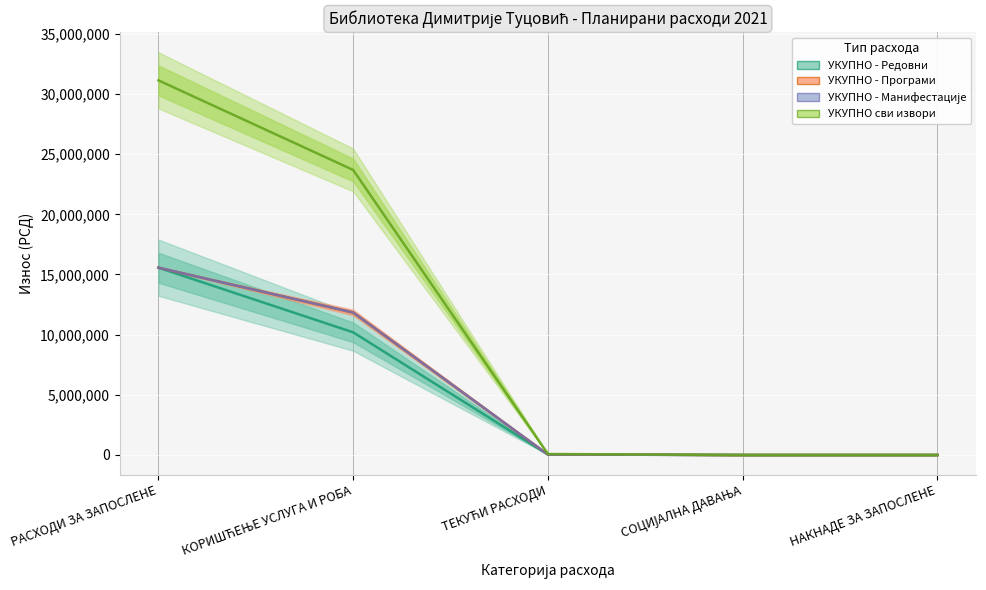

True or false: УКУПНО - Програми and УКУПНО сви извори cross at least once.

False